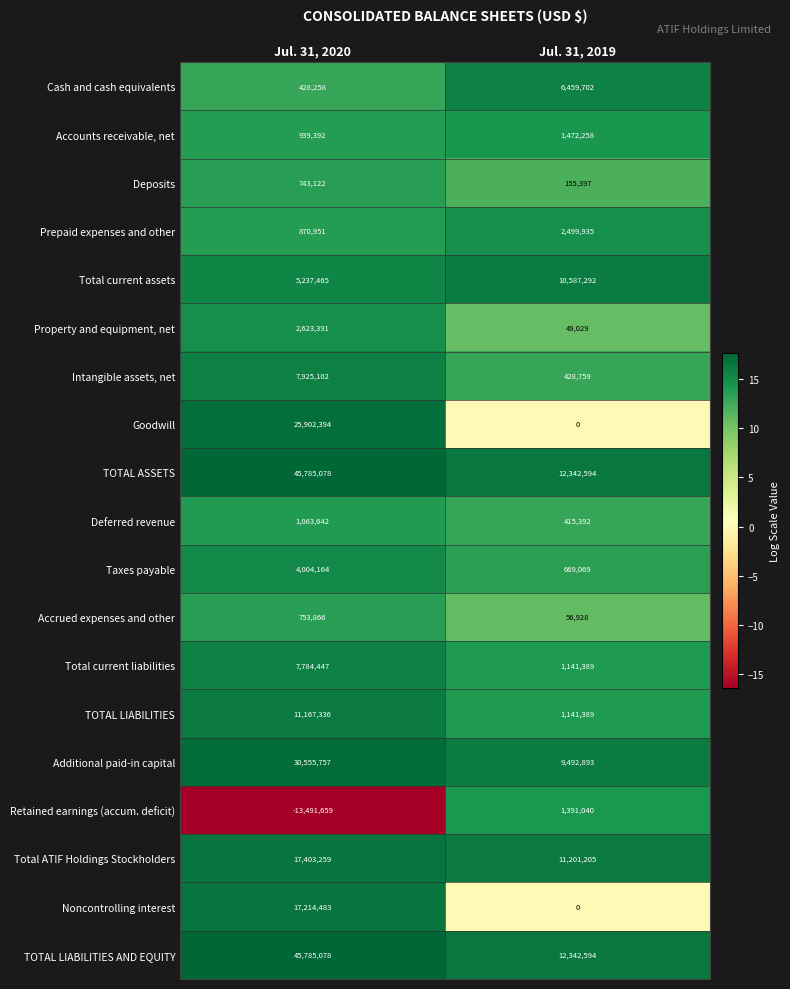

What is the approximate value of Total ATIF Holdings Stockholders at Jul. 31, 2020?

17403259